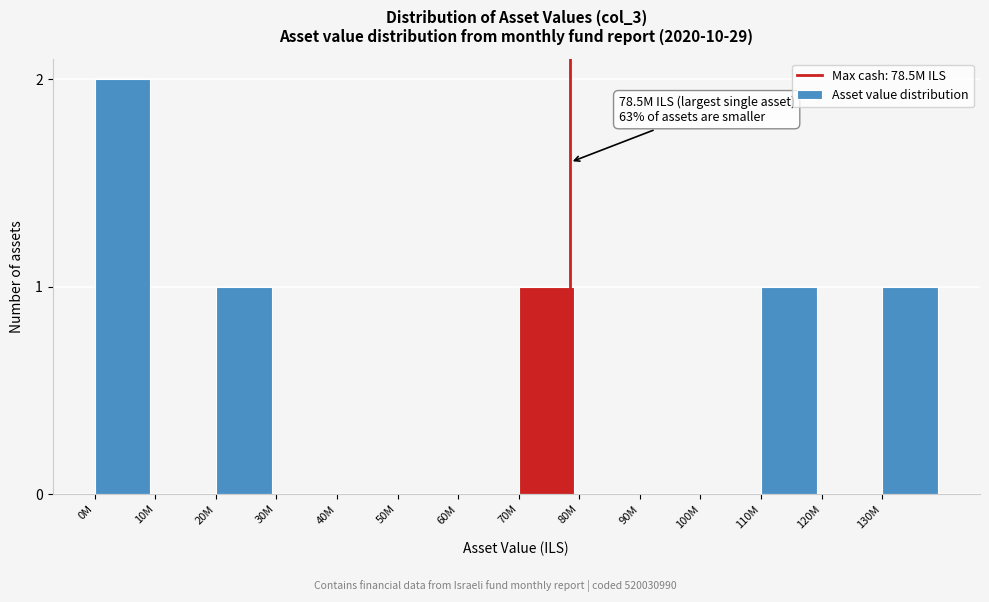

Reading right to left, what are all the values shown in this chart?

130M=1	120M=0	110M=1	100M=0	90M=0	80M=0	70M=1	60M=0	50M=0	40M=0	30M=0	20M=1	10M=0	0M=2